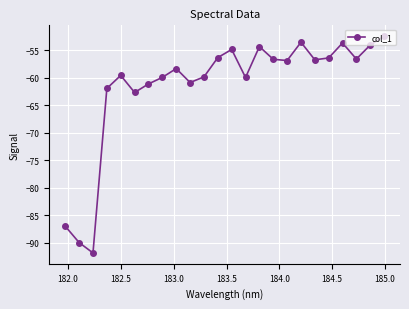

How many values exceed -56?

6